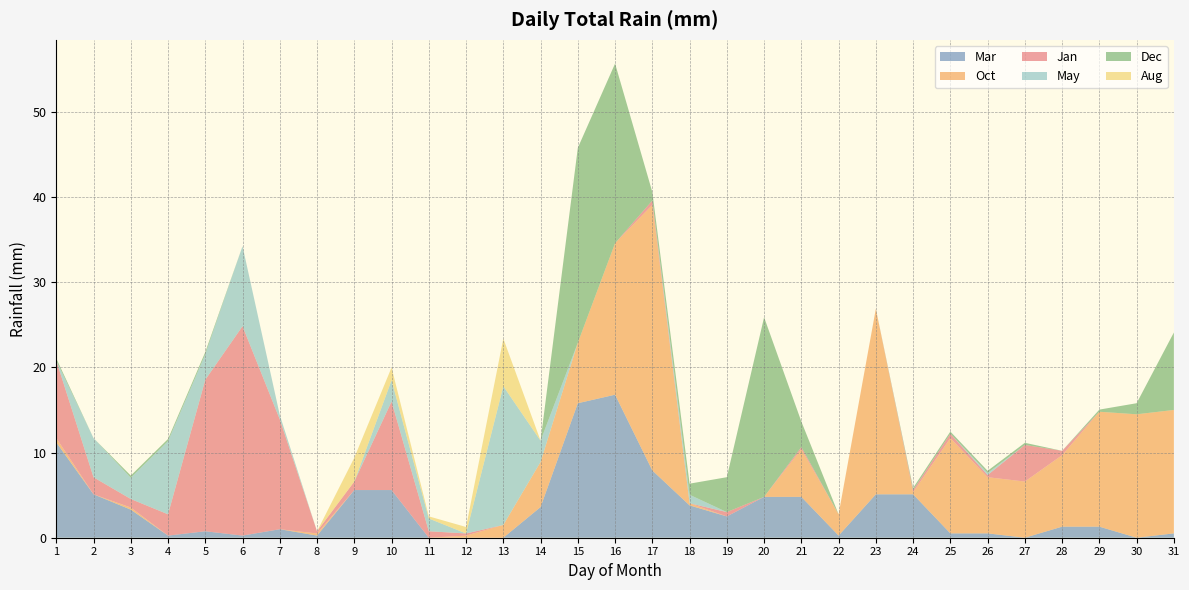

Reading right to left, transcribe all the data shown in this chart.

Mar: 31=0.5	30=0.0	29=1.3	28=1.3	27=0.0	26=0.5	25=0.5	24=5.1	23=5.1	22=0.2	21=4.8	20=4.8	19=2.5	18=3.8	17=7.9	16=16.8	15=15.8	14=3.6	13=0.0	12=0.0	11=0.0	10=5.6	9=5.6	8=0.2	7=1.0	6=0.2	5=0.8	4=0.2	3=3.3	2=5.1	1=11.2
Oct: 31=14.5	30=14.5	29=13.5	28=8.4	27=6.6	26=6.6	25=11.2	24=0.2	23=21.8	22=2.5	21=5.6	20=0.0	19=0.0	18=0.2	17=31.2	16=17.8	15=7.1	14=5.3	13=1.5	12=0.2	11=0.0	10=0.0	9=0.0	8=0.2	7=0.0	6=0.0	5=0.0	4=0.0	3=0.2	2=0.0	1=0.5
Jan: 31=0.0	30=0.0	29=0.0	28=0.5	27=4.3	26=0.2	25=0.5	24=0.2	23=0.0	22=0.0	21=0.2	20=0.0	19=0.5	18=0.0	17=0.5	16=0.0	15=0.0	14=0.0	13=0.0	12=0.2	11=0.8	10=10.4	9=1.0	8=0.2	7=12.9	6=24.6	5=17.8	4=2.5	3=1.0	2=2.0	1=9.1
May: 31=0.0	30=0.0	29=0.0	28=0.0	27=0.0	26=0.2	25=0.0	24=0.0	23=0.0	22=0.0	21=0.0	20=0.0	19=0.0	18=1.0	17=0.0	16=0.0	15=0.0	14=2.5	13=16.3	12=0.0	11=1.5	10=2.5	9=0.0	8=0.0	7=0.5	6=9.4	5=3.0	4=8.6	3=2.5	2=4.6	1=0.0
Dec: 31=9.1	30=1.3	29=0.2	28=0.0	27=0.2	26=0.2	25=0.2	24=0.2	23=0.0	22=0.0	21=3.0	20=21.1	19=4.1	18=1.3	17=1.0	16=21.1	15=22.9	14=0.0	13=0.0	12=0.0	11=0.0	10=0.0	9=0.0	8=0.0	7=0.0	6=0.0	5=0.2	4=0.2	3=0.2	2=0.0	1=0.2
Aug: 31=0.0	30=0.0	29=0.0	28=0.0	27=0.0	26=0.0	25=0.0	24=0.0	23=0.0	22=0.0	21=0.0	20=0.0	19=0.0	18=0.0	17=0.0	16=0.0	15=0.0	14=0.0	13=5.6	12=0.8	11=0.2	10=1.5	9=2.8	8=0.0	7=0.0	6=0.0	5=0.0	4=0.0	3=0.0	2=0.0	1=0.0